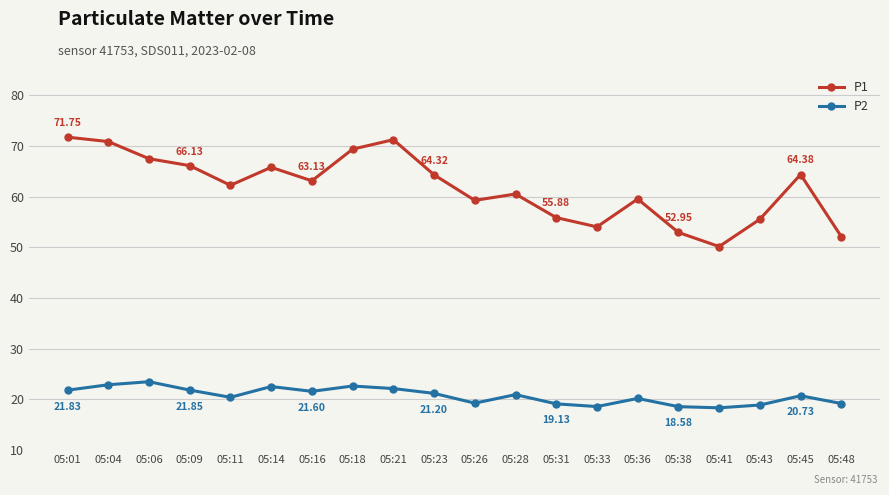

What is the difference between the highest and lowest values at 05:01?

49.9